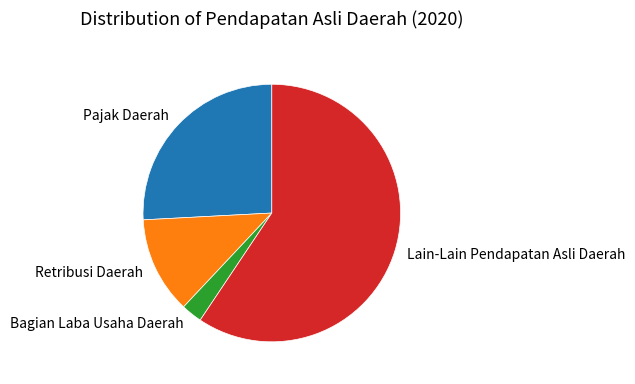

Do Pajak Daerah and Retribusi Daerah together represent more than half of the pie?

No